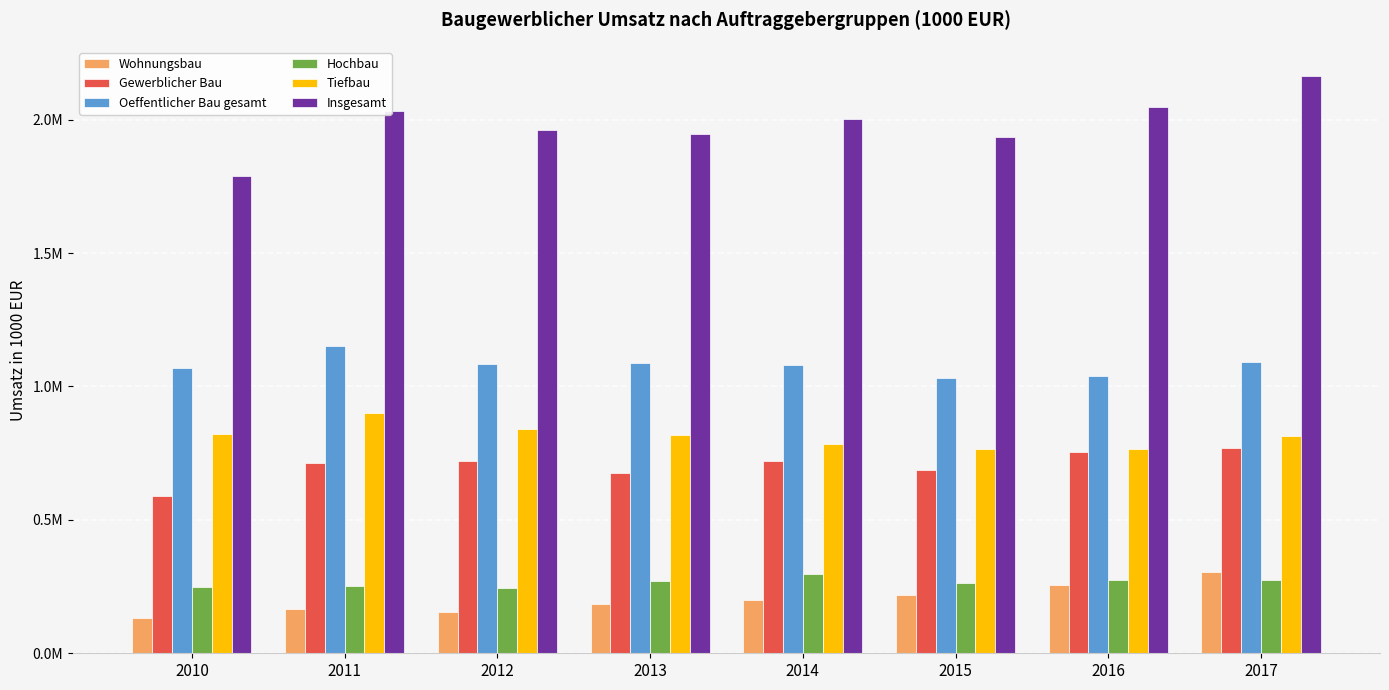

Which series has the largest range (max minus min)?

Insgesamt